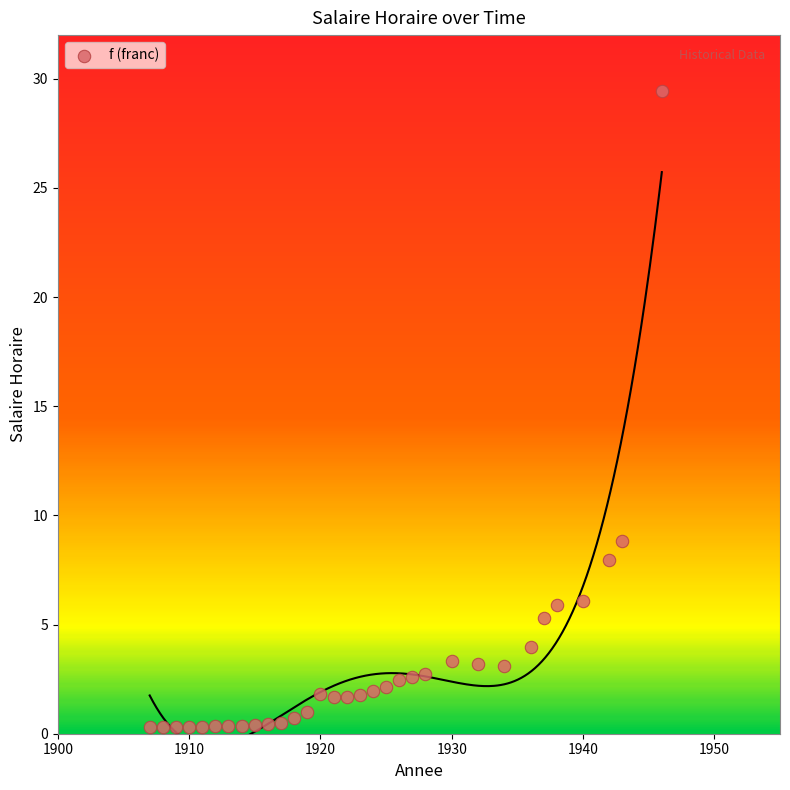

What Y value in the scatter plot is closest to 14?

8.8